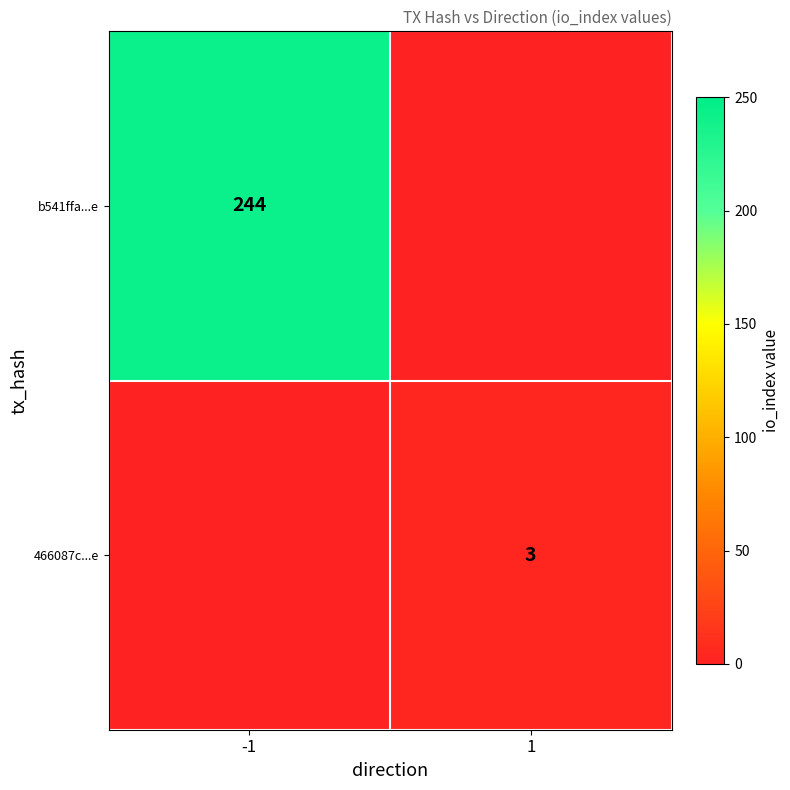

What is the sum of all b541ffa...e values?

244